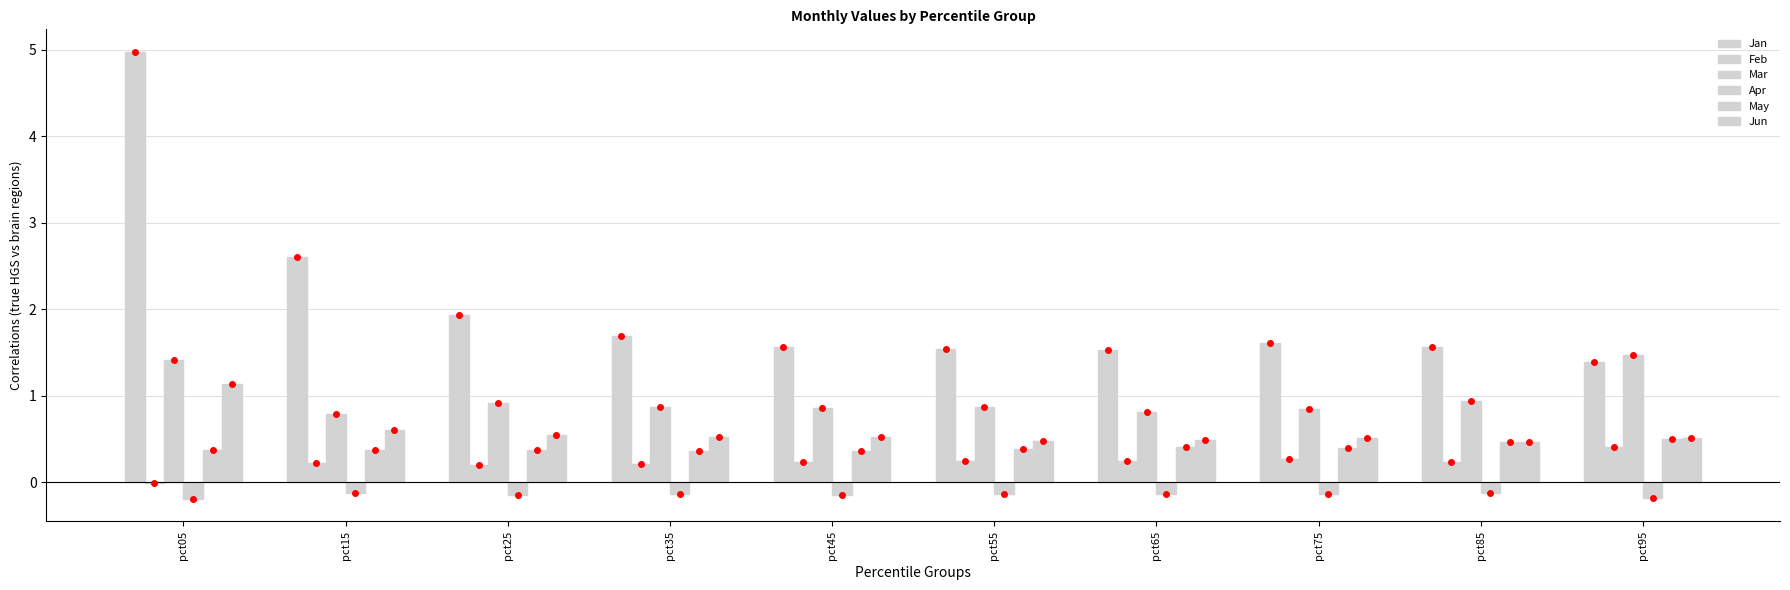

What is the total value across all series at pct75?

3.5